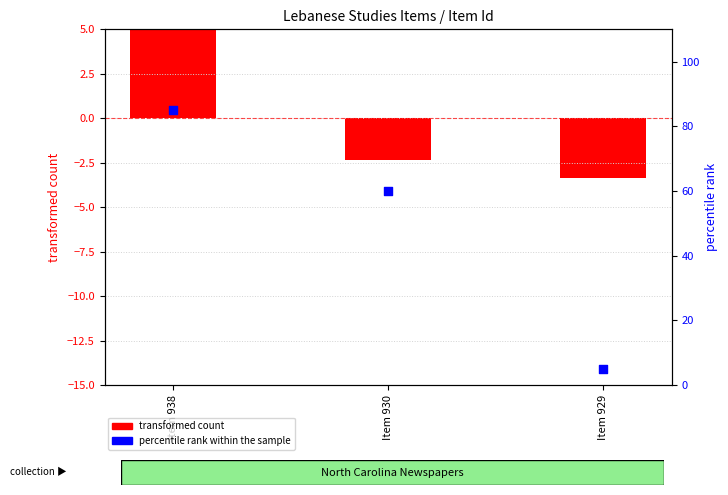

Which series has the largest Y range (max minus min)?

percentile rank within the sample